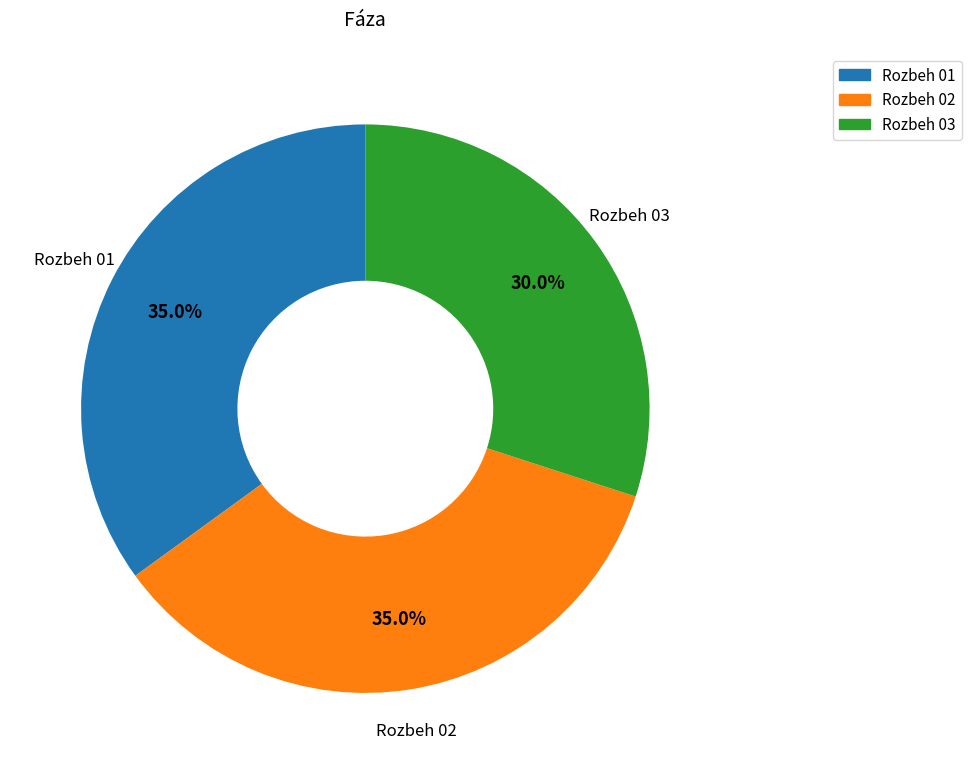

Count the number of slices in the pie.

3